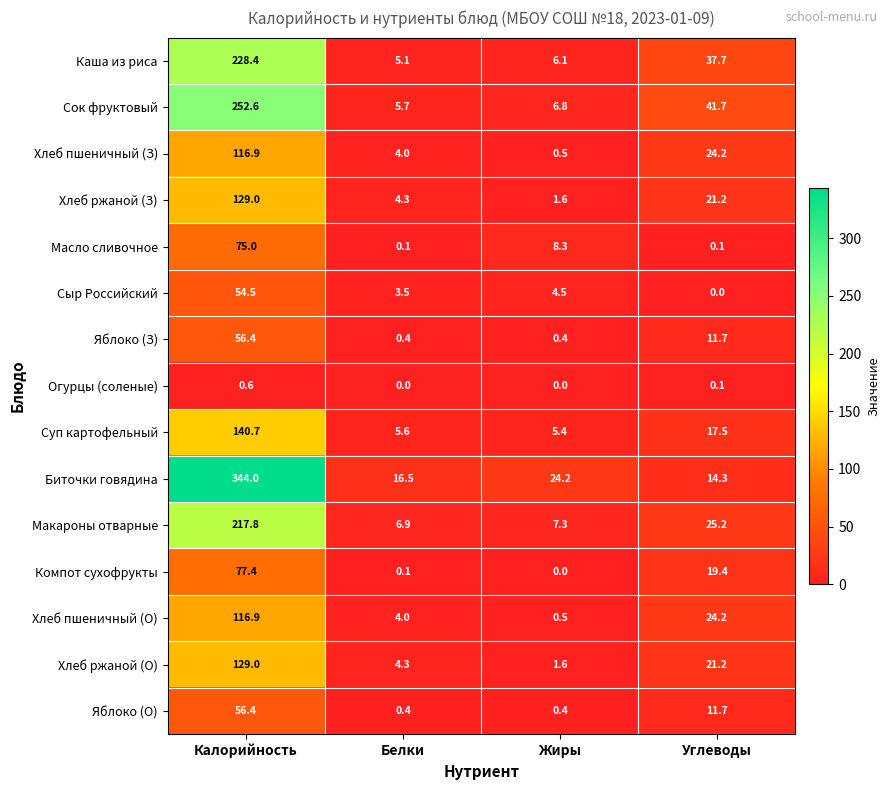

What is the difference between the maximum and minimum values in the Яблоко (З) series?

56.0